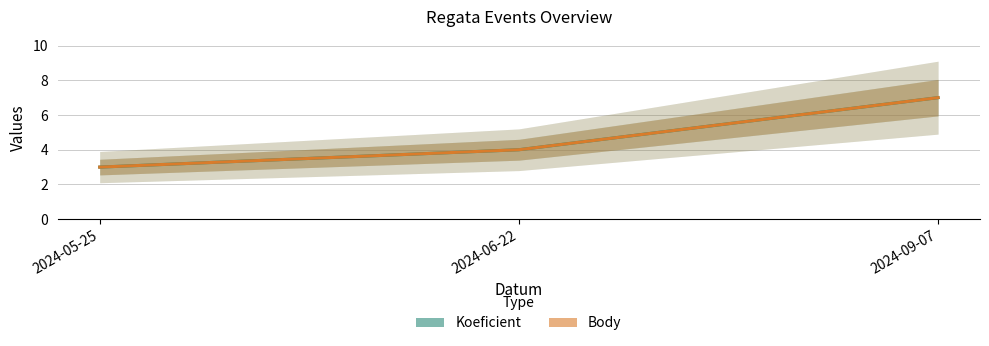

Which has a higher value, 2024-05-25 or 2024-09-07?

2024-09-07